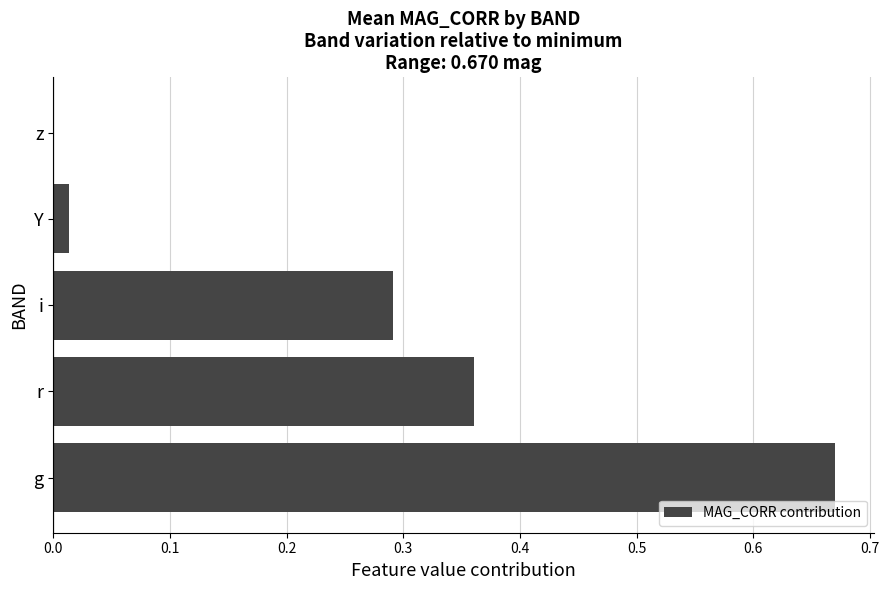

True or false: the data shows 0.2 at i.

False